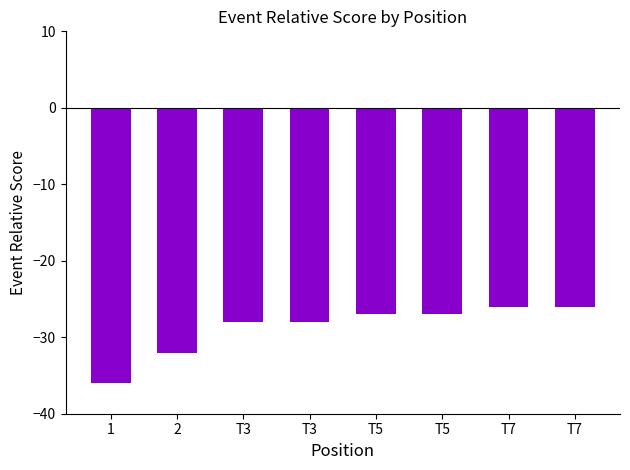

How many bars are there in total?

8